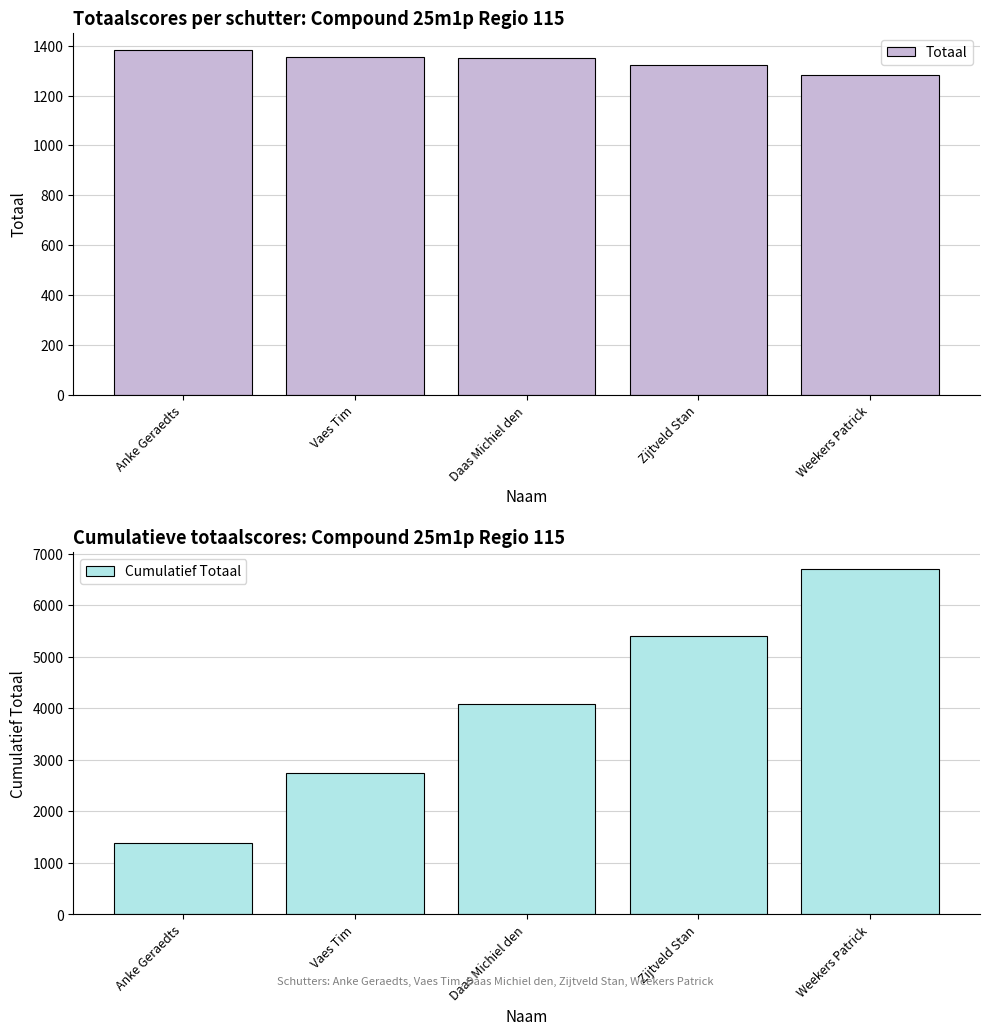

Reading right to left, extract all data points from this chart.

Totaal: Weekers Patrick=1283	Zijtveld Stan=1323	Daas Michiel den=1351	Vaes Tim=1356	Anke Geraedts=1382
Cumulatief Totaal: Weekers Patrick=6695	Zijtveld Stan=5412	Daas Michiel den=4089	Vaes Tim=2738	Anke Geraedts=1382